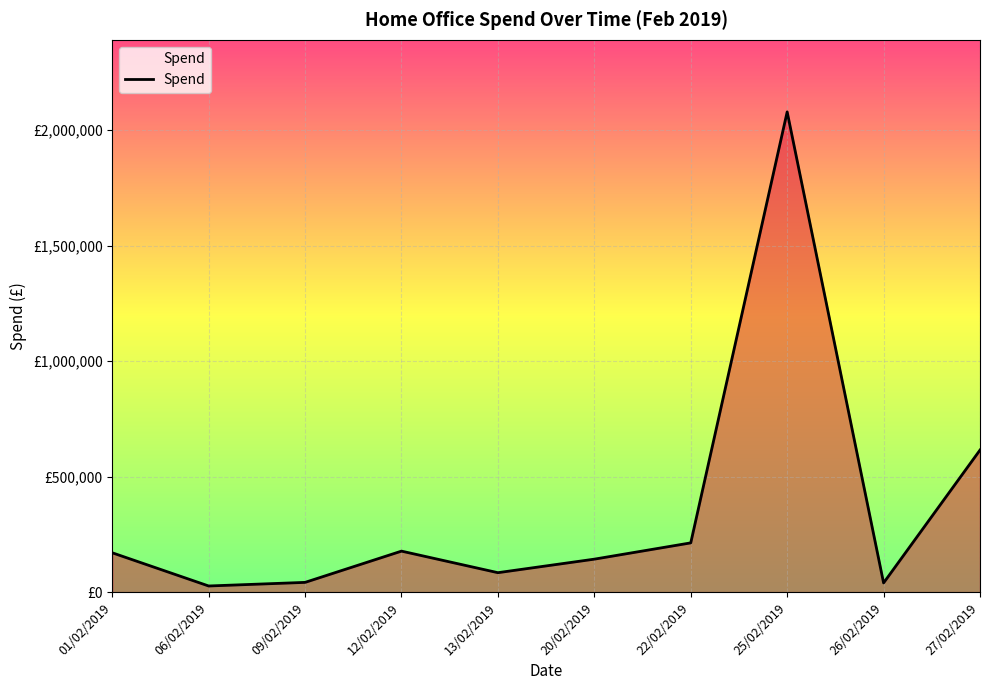

Is this an area chart (filled region under the line)?

Yes